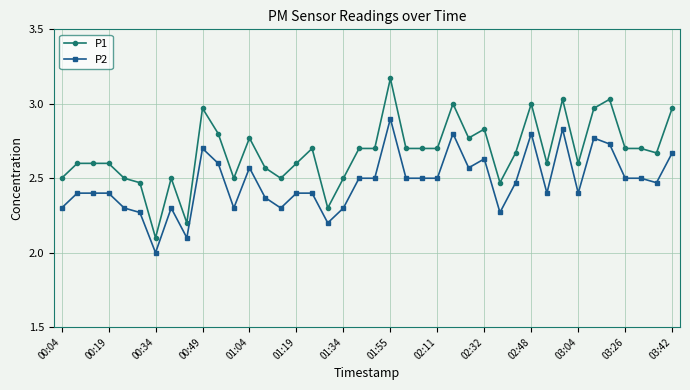

True or false: P2 has more than 2 points higher than both neighbors.

True